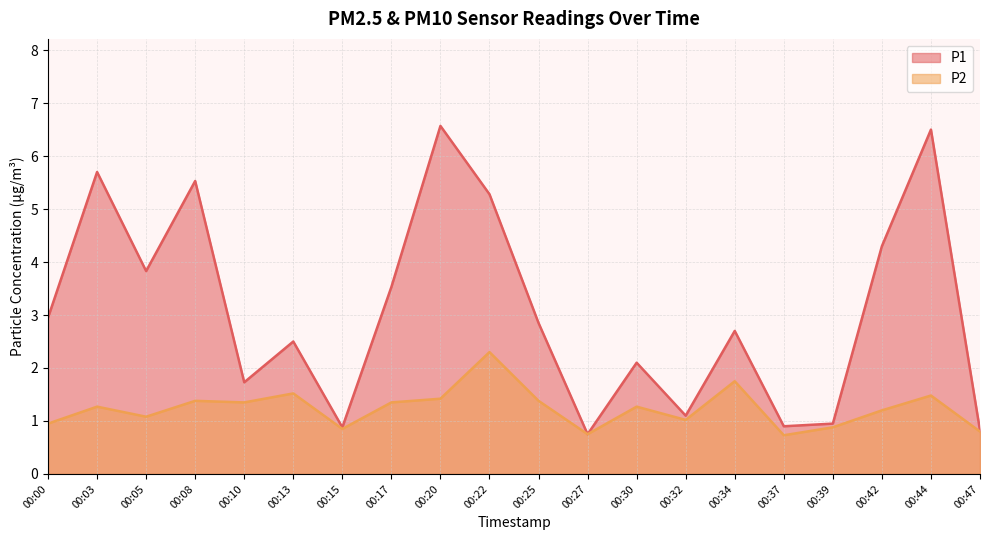

List the labels in order of P1 value, smallest first.

00:27, 00:47, 00:15, 00:37, 00:39, 00:32, 00:10, 00:30, 00:13, 00:34, 00:25, 00:00, 00:17, 00:05, 00:42, 00:22, 00:08, 00:03, 00:44, 00:20